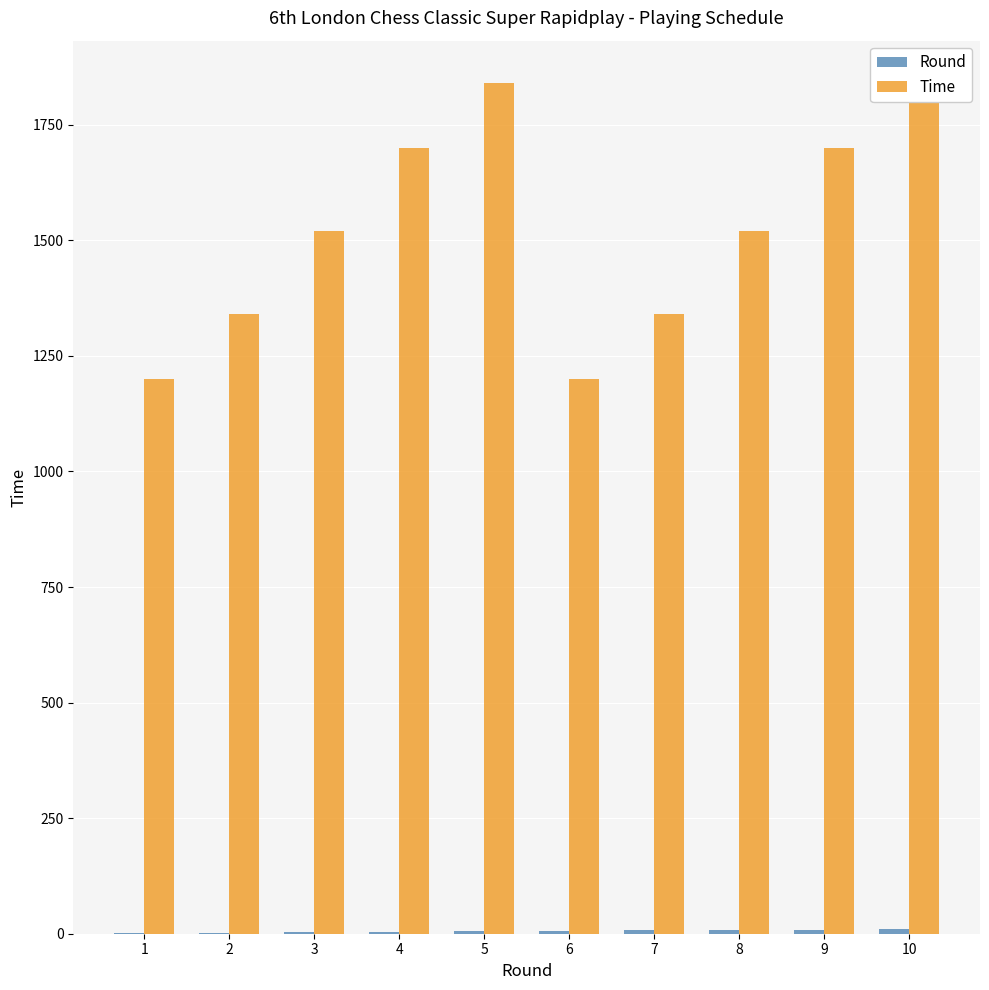

Read the Round value at 9.

9